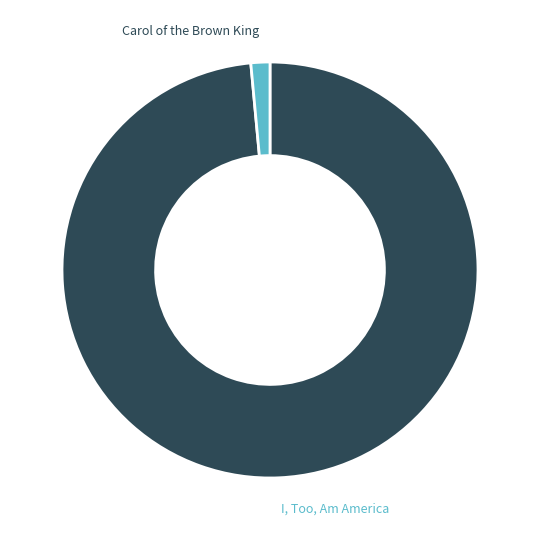

Is there a majority slice in this chart?

Yes